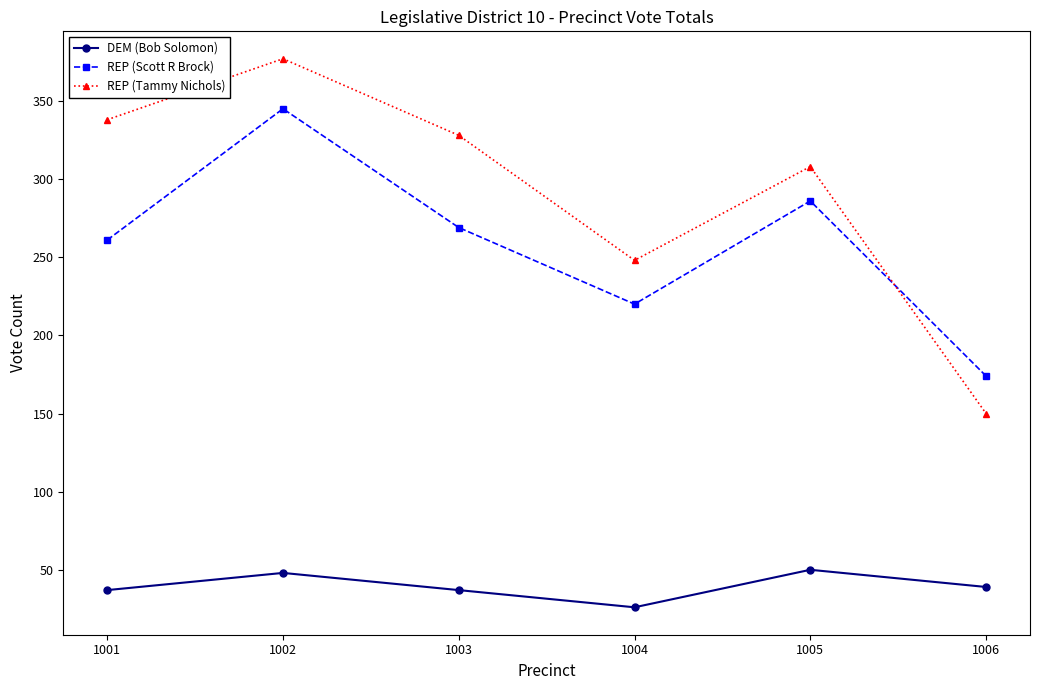

At how many categories does at least one series exceed 281?

4